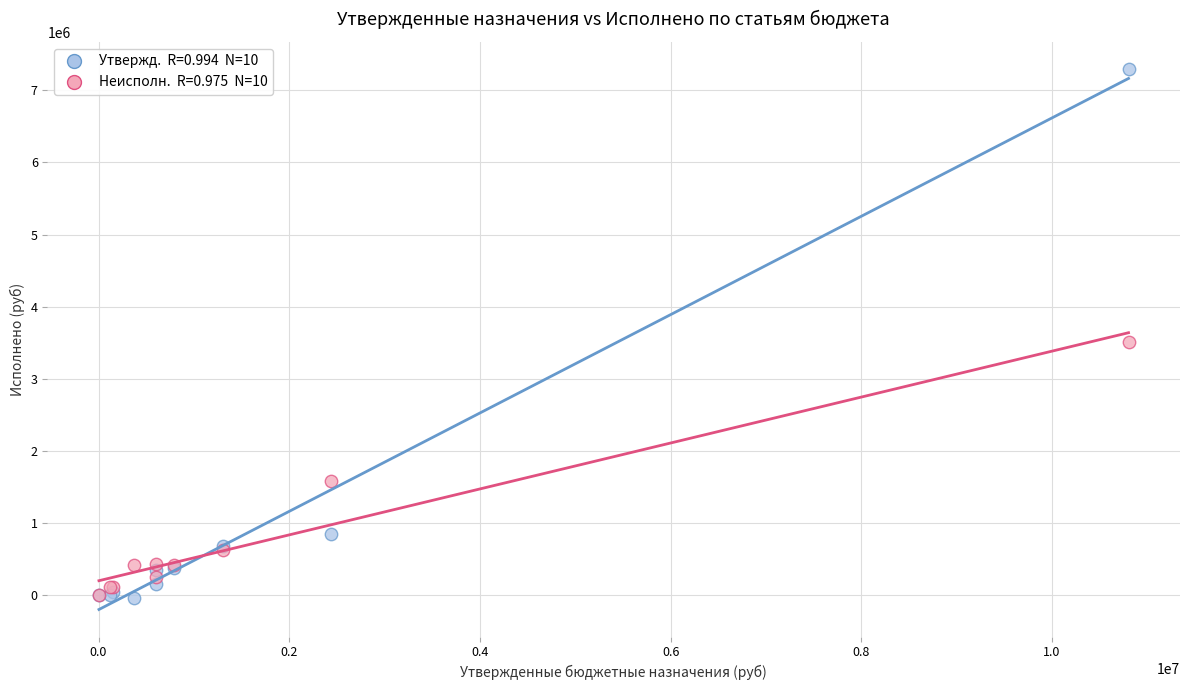

Across all series, what Y value is closest to 3625674?

3507354.9